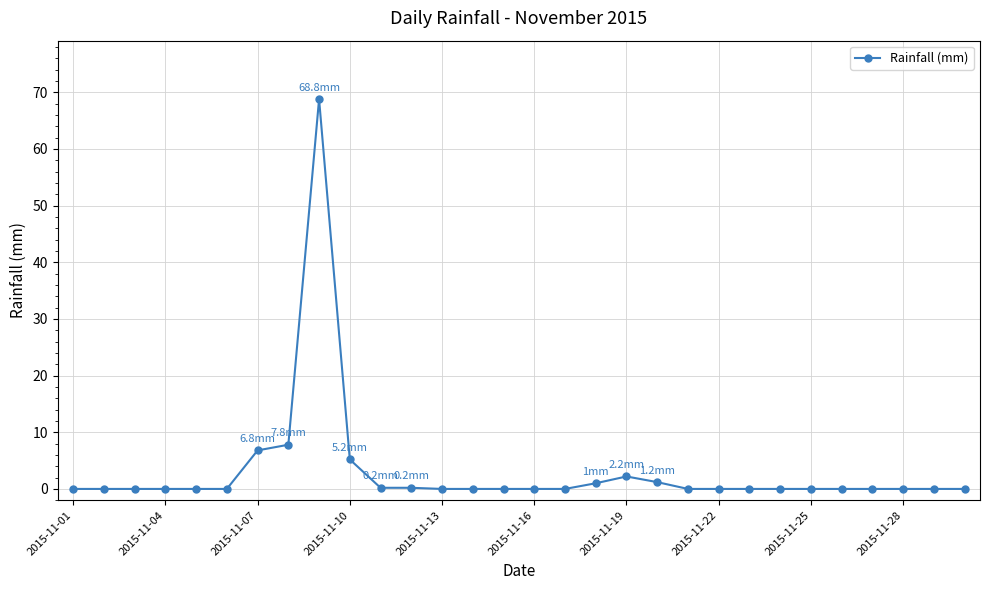

What is the difference between the maximum and minimum values?

68.8